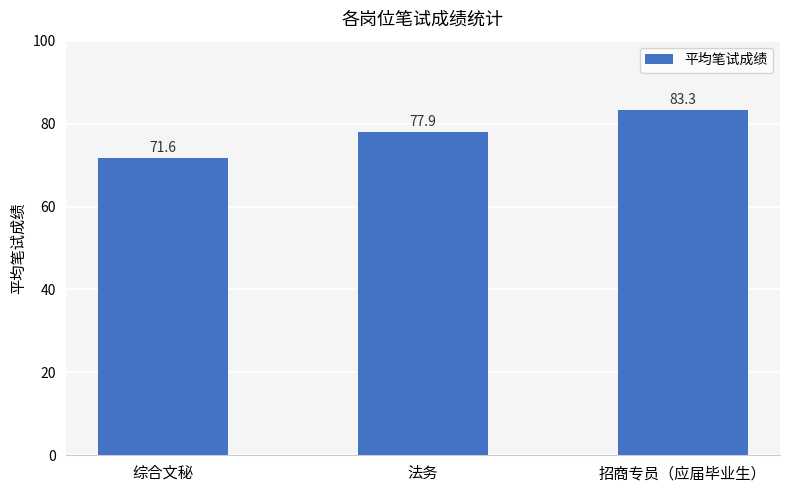

What is the ratio of the value at 招商专员（应届毕业生） to the value at 法务?

1.1